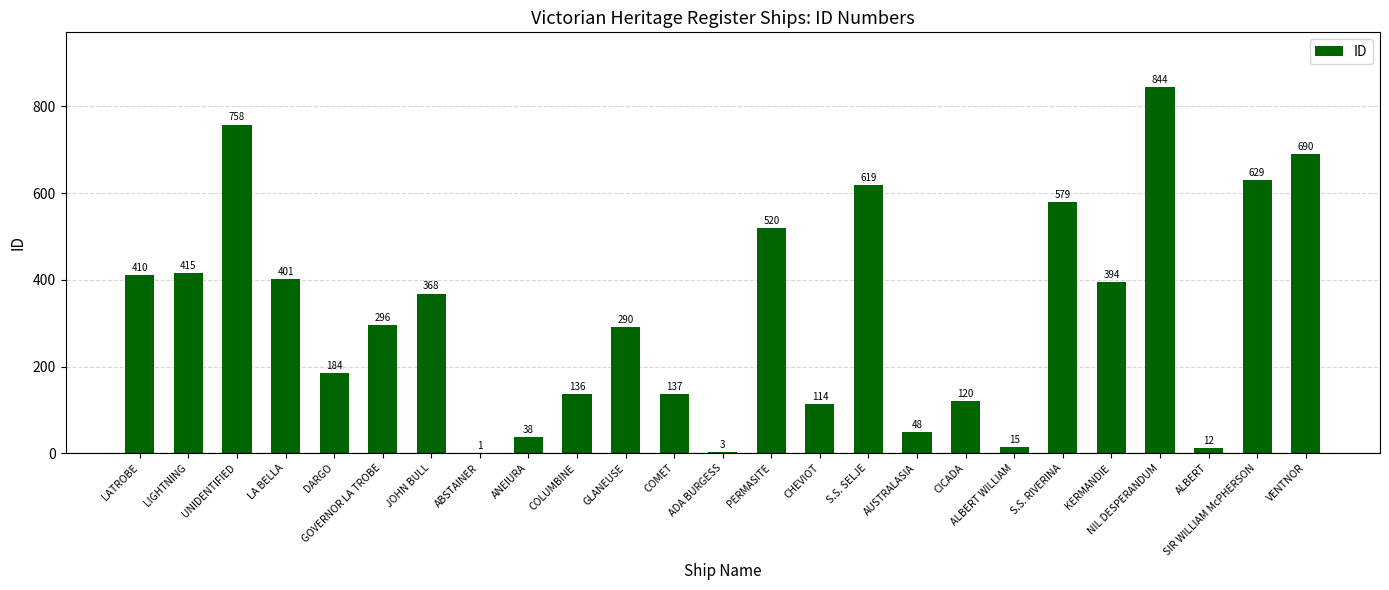

What is the sum of all values?

8021